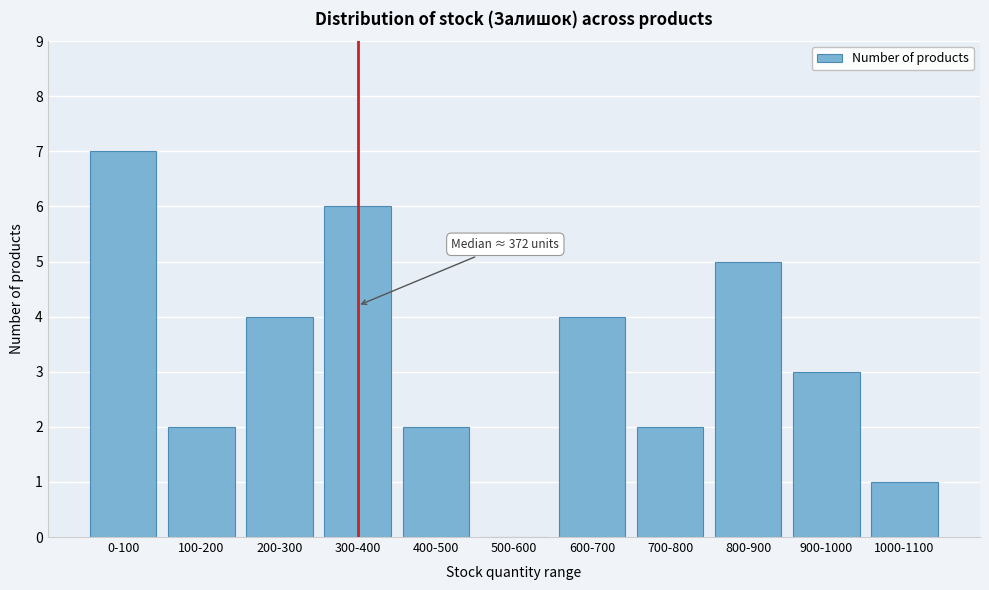

Reading left to right, list all the values displayed in this chart.

0-100=7	100-200=2	200-300=4	300-400=6	400-500=2	500-600=0	600-700=4	700-800=2	800-900=5	900-1000=3	1000-1100=1